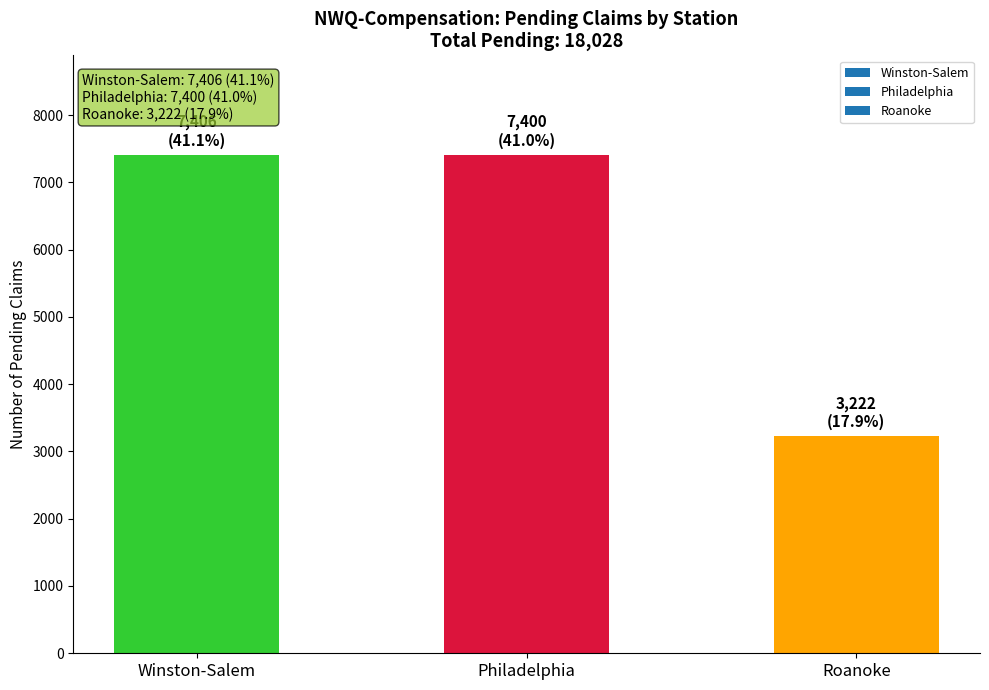

Is it true that the value at Roanoke is 3222?

True